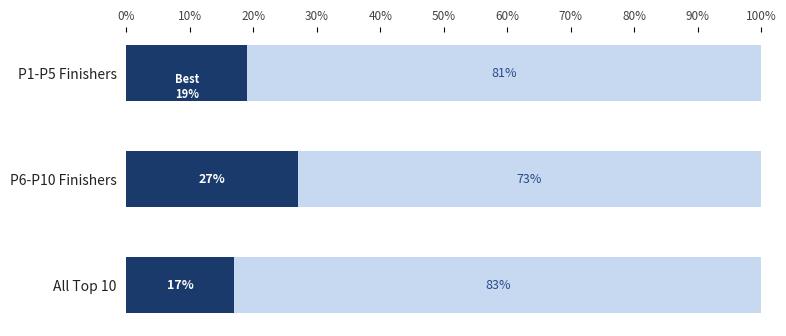

What is the total value across all series at P1-P5 Finishers?

100